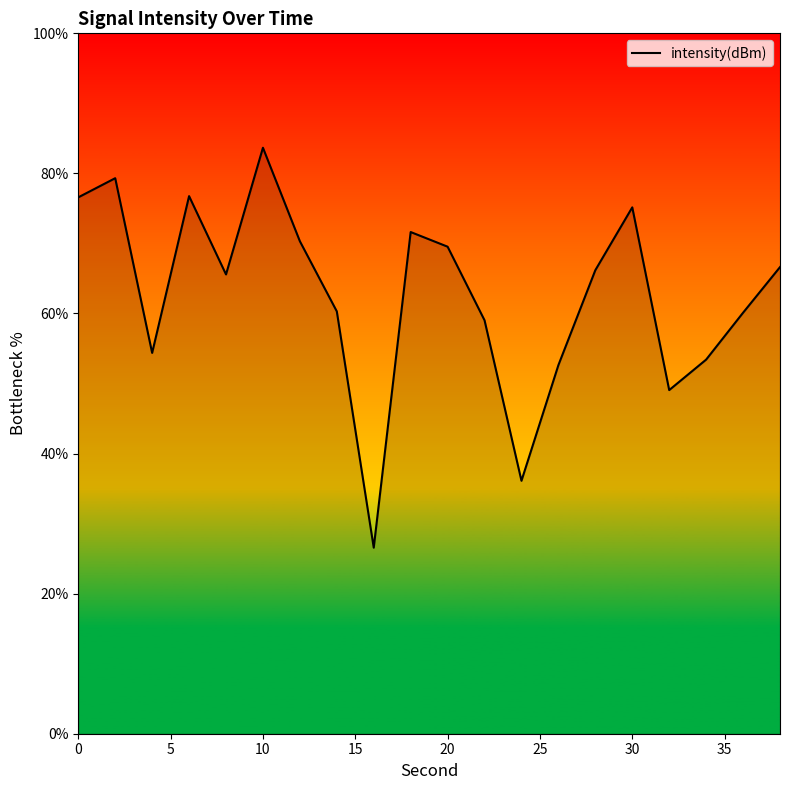

What is the maximum value shown in the chart?

83.7